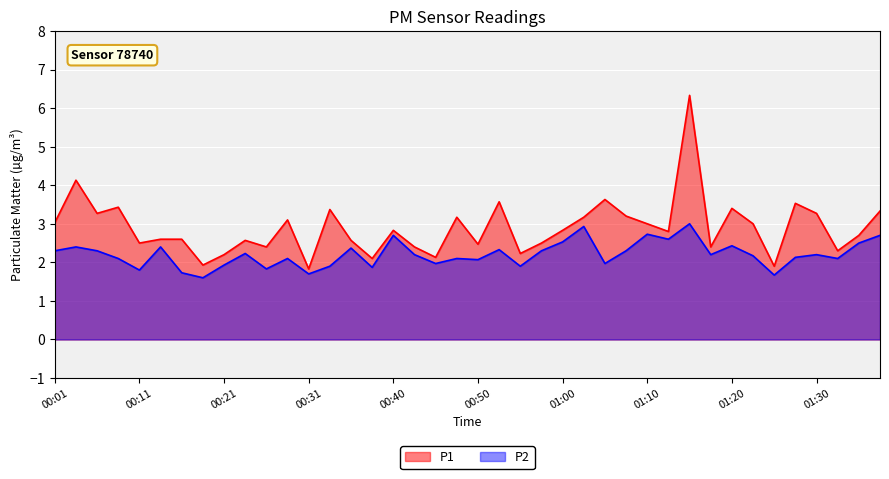

What is the label of the 36th point from the left?

01:27